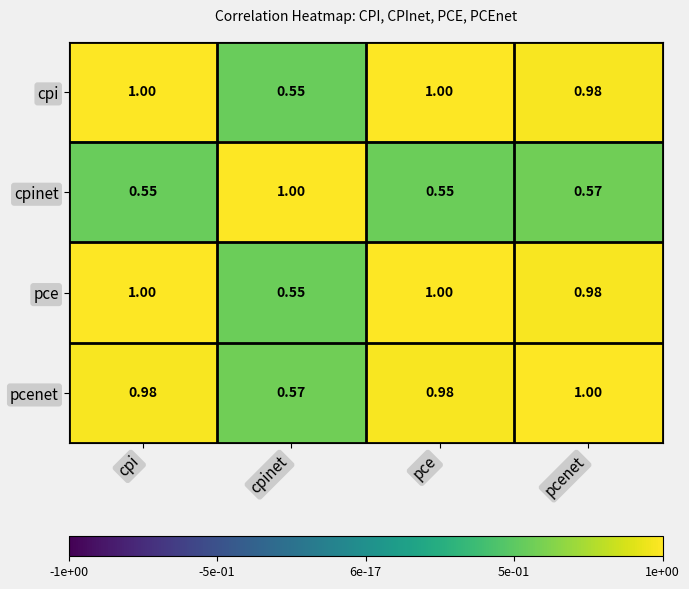

Is the value of cpinet at pce greater than the value of cpi at pce?

No